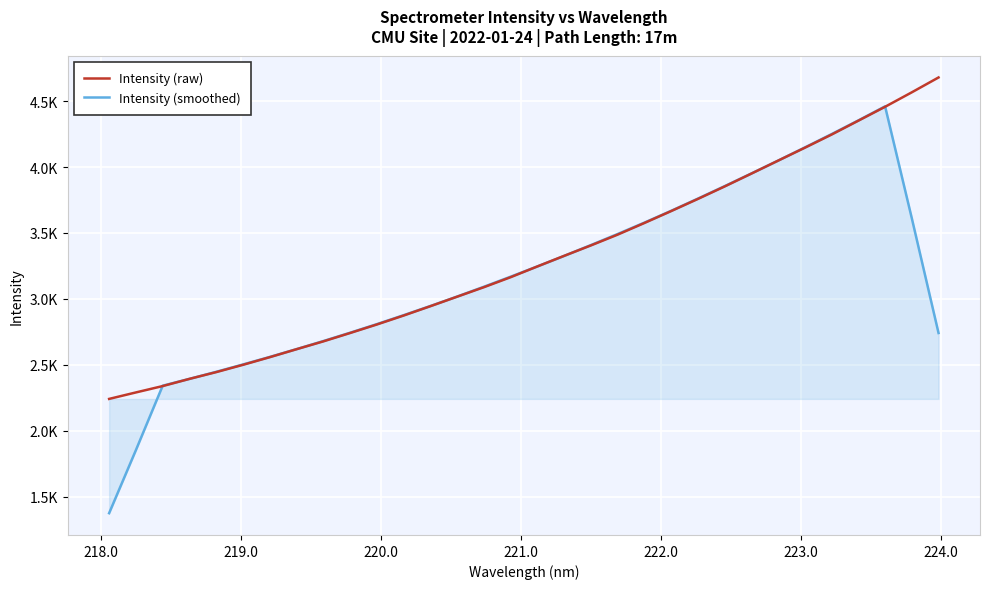

Which series has the widest spread of values?

Intensity (smoothed)